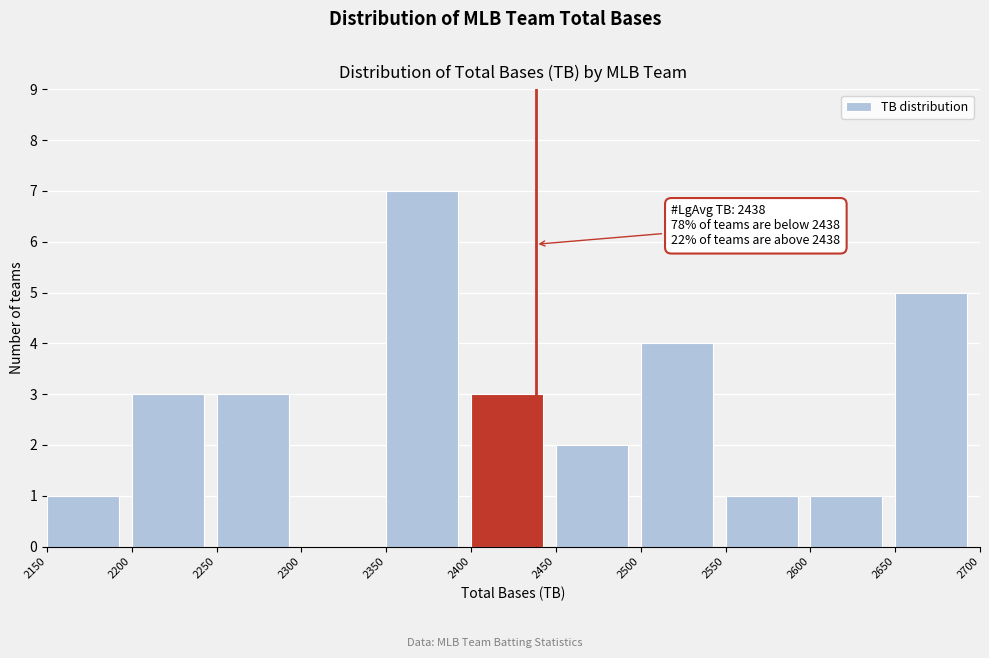

Over which range of the x-axis is the bar tallest?

2350 to 2400